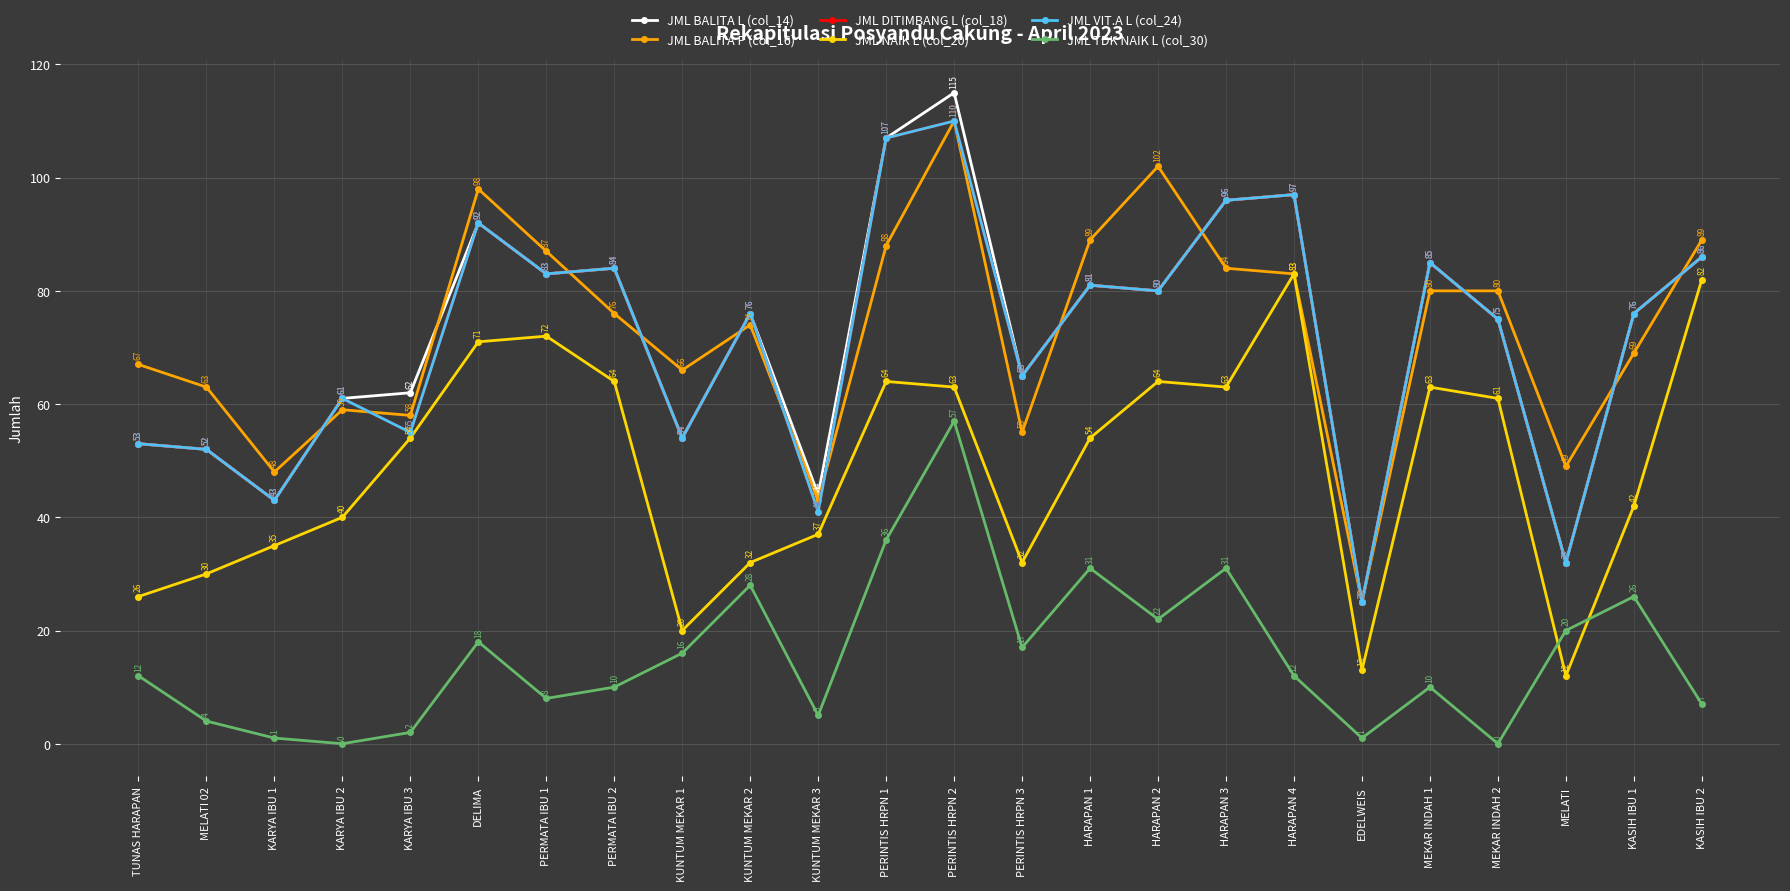

What is the spread (max minus min) of values at HARAPAN 2?

80